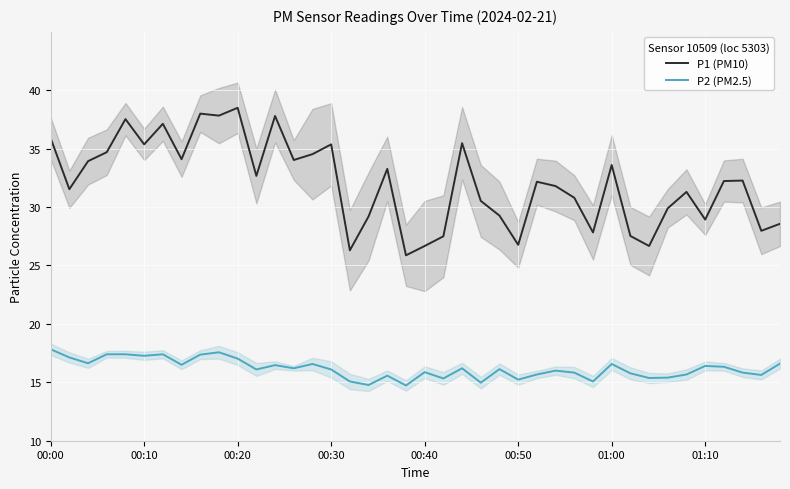

What is the lowest value of the P2 (PM2.5) series?

14.7